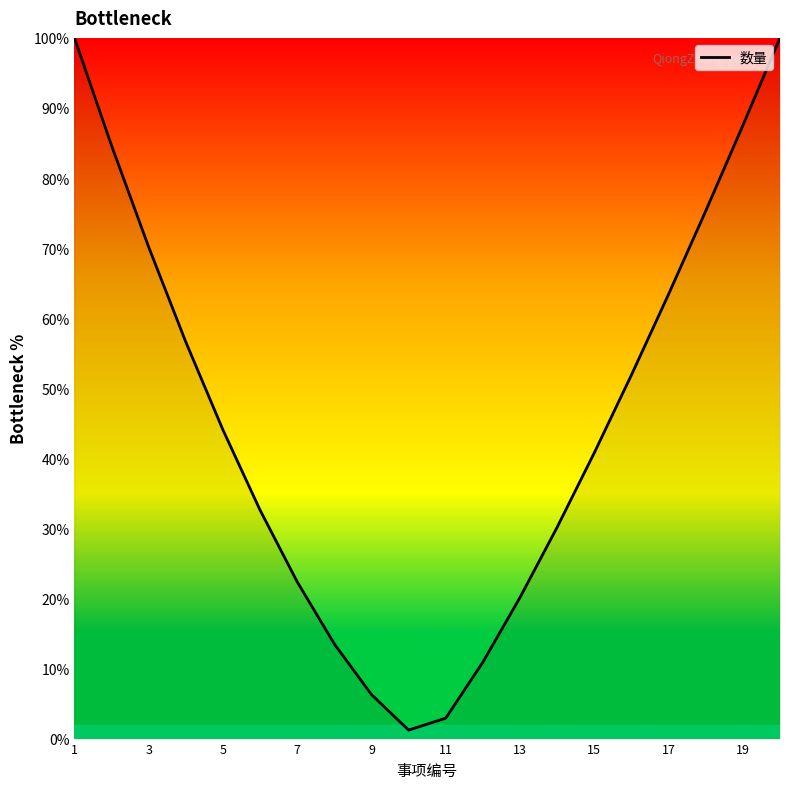

What is the difference between the maximum and minimum values?

98.8